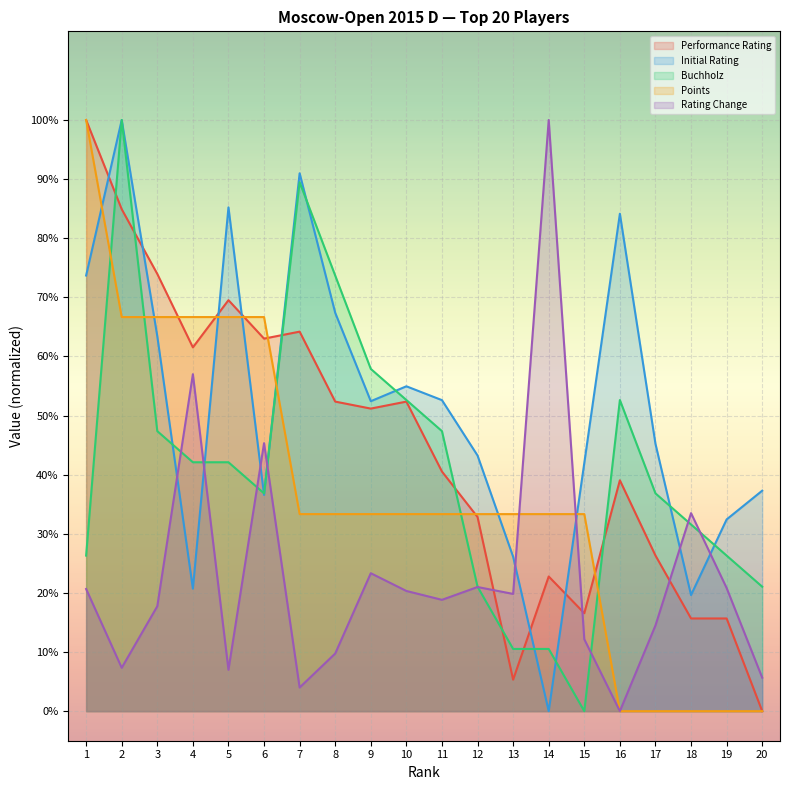

Where is Initial Rating nearest to the value 0?

14